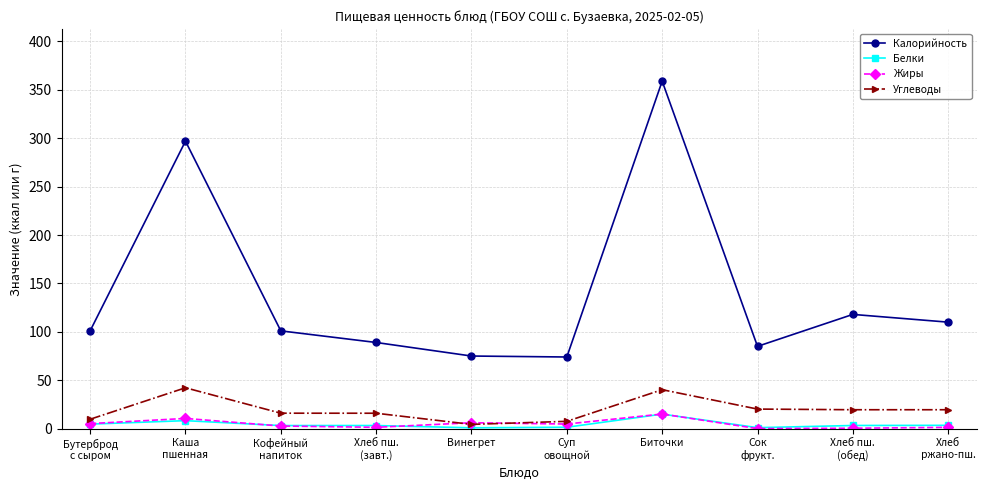

Which series has the largest range (max minus min)?

Калорийность